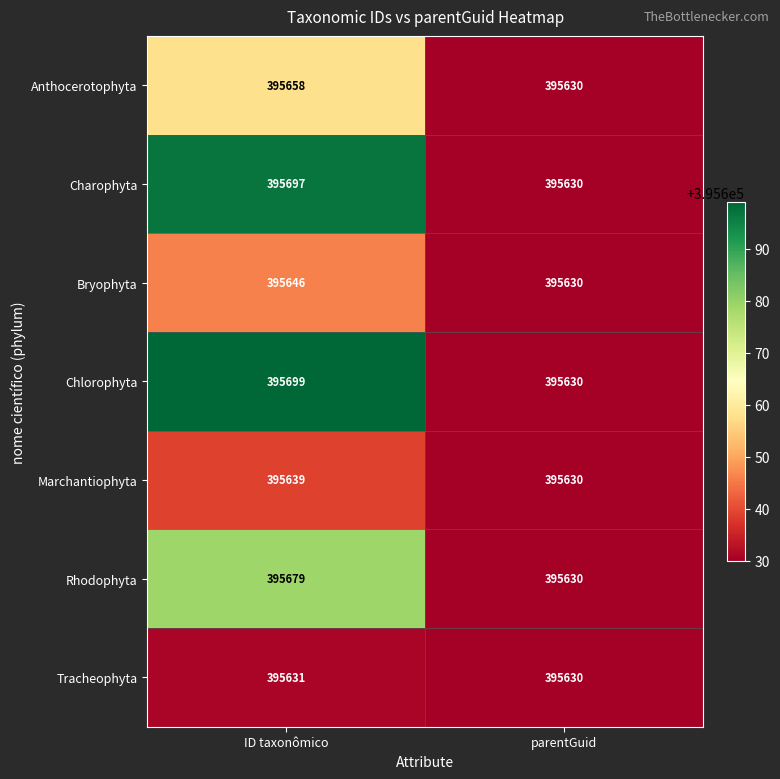

At which label is Tracheophyta closest to 395630?

parentGuid